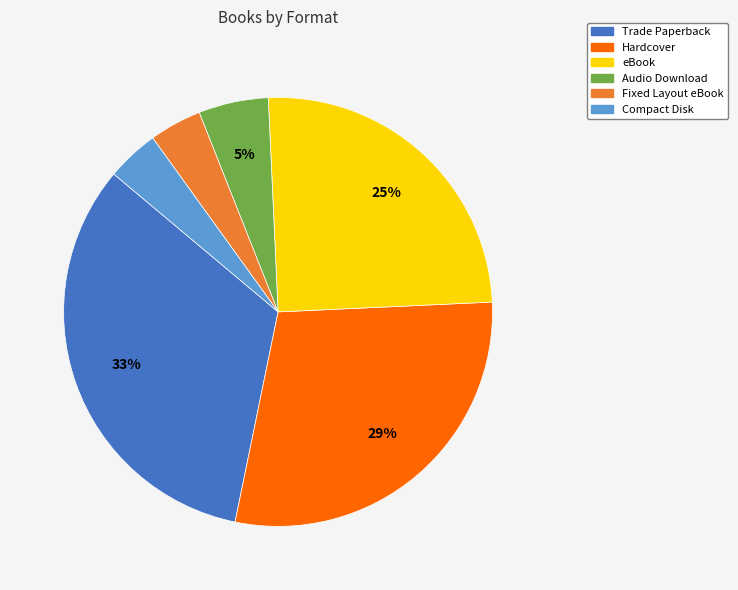

True or false: Fixed Layout eBook accounts for 10% of the total.

False